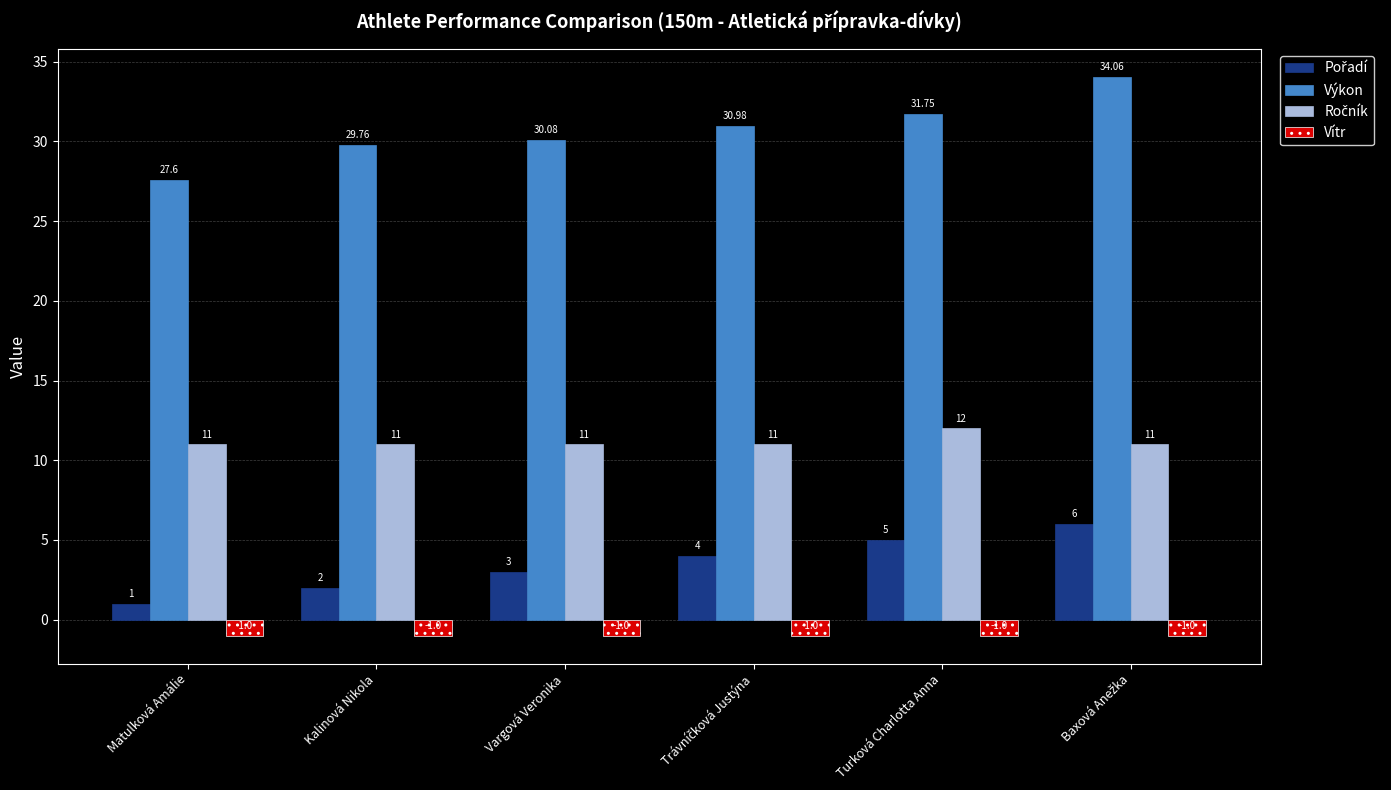

At how many categories does at least one series exceed 11?

6